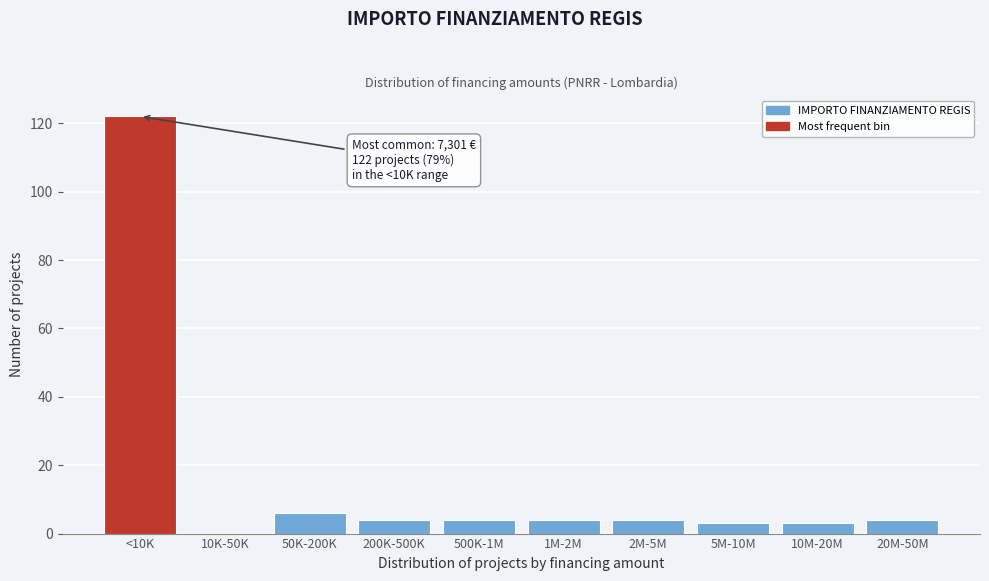

Reading left to right, list all the values displayed in this chart.

<10K=122	10K-50K=0	50K-200K=6	200K-500K=4	500K-1M=4	1M-2M=4	2M-5M=4	5M-10M=3	10M-20M=3	20M-50M=4